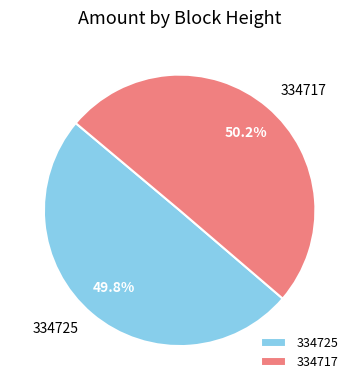

Do 334725 and 334717 together represent more than half of the pie?

Yes